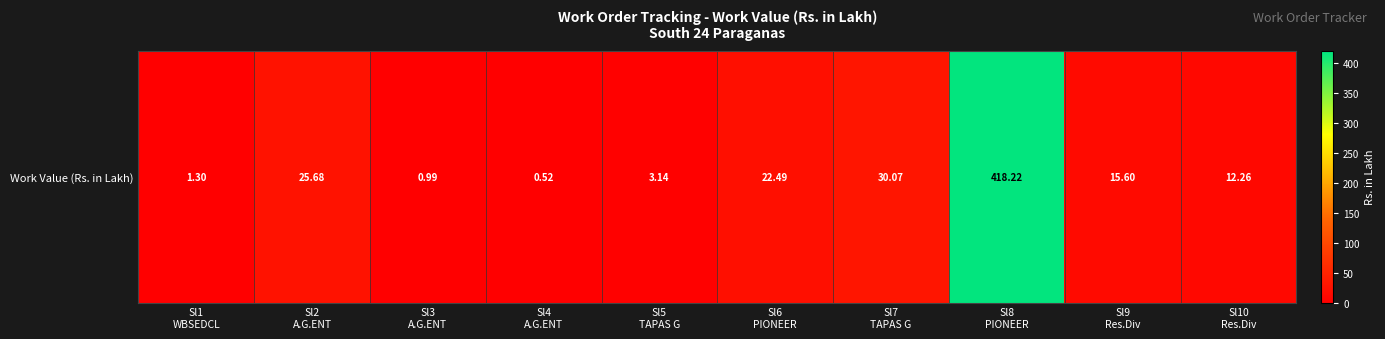

Reading left to right, list all the values displayed in this chart.

1.3	25.7	1.0	0.5	3.1	22.5	30.1	418.2	15.6	12.3